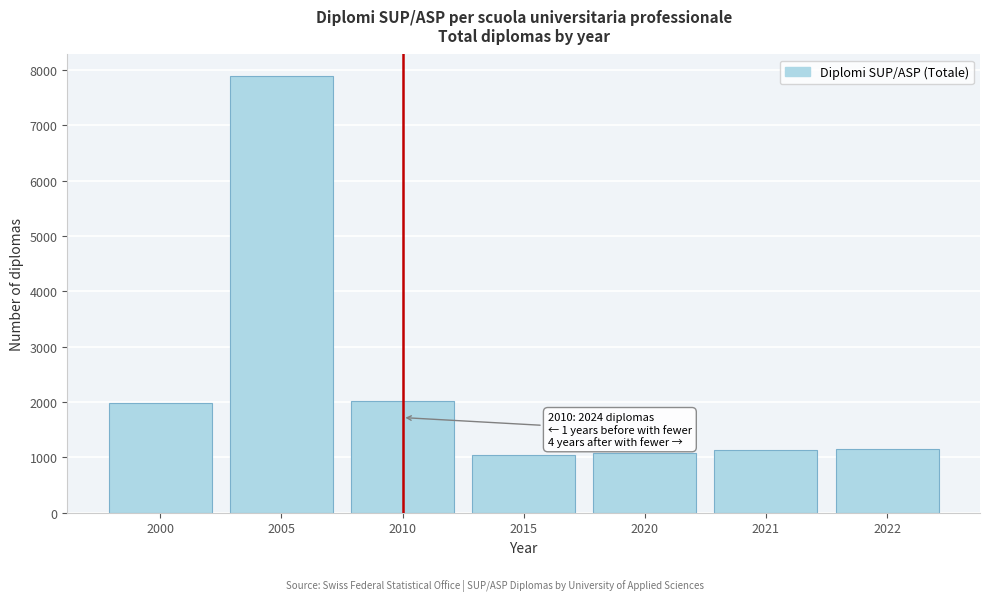

What is the value of the 5th bar from the left?

1088